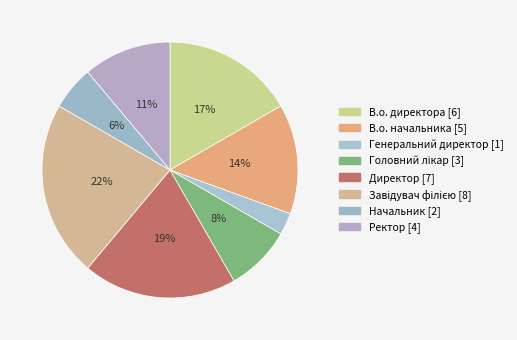

What percentage do Директор and Ректор together represent?

30.6%